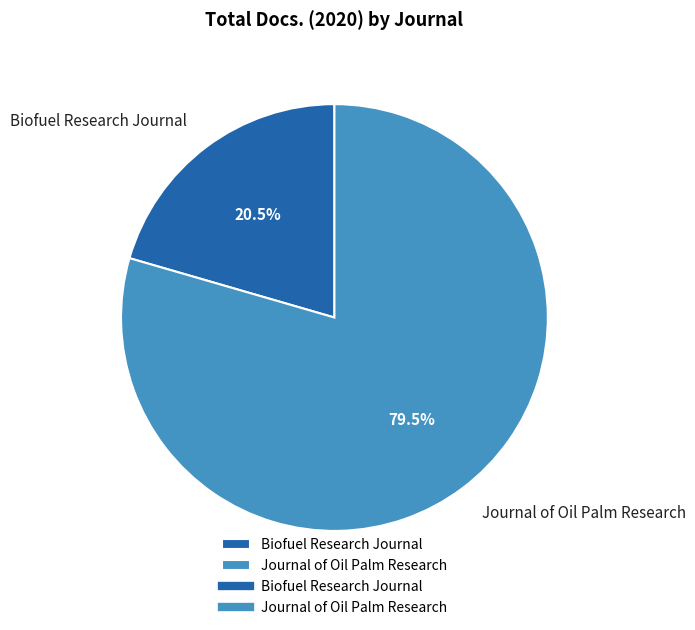

Combined, what portion of the pie is Biofuel Research Journal and Journal of Oil Palm Research?

100.0%